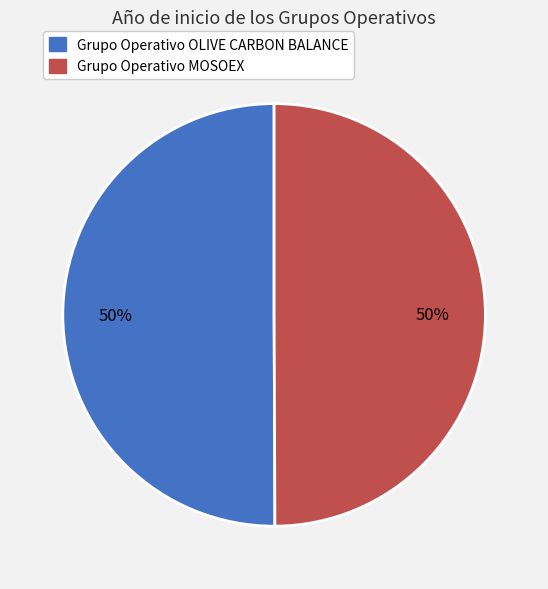

Do Grupo Operativo MOSOEX and Grupo Operativo OLIVE CARBON BALANCE together represent more than half of the pie?

Yes